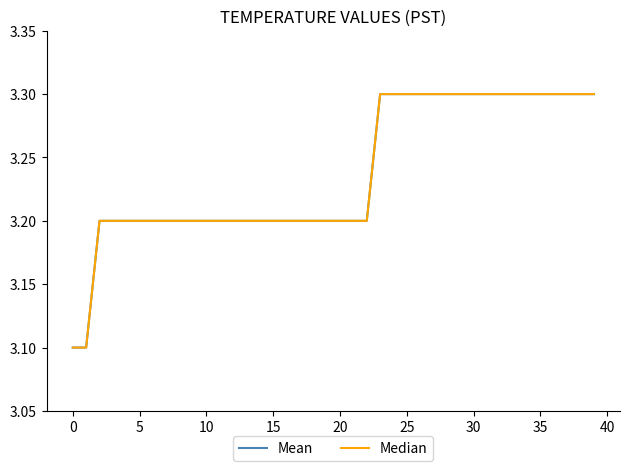

Does the chart have visible grid lines?

No